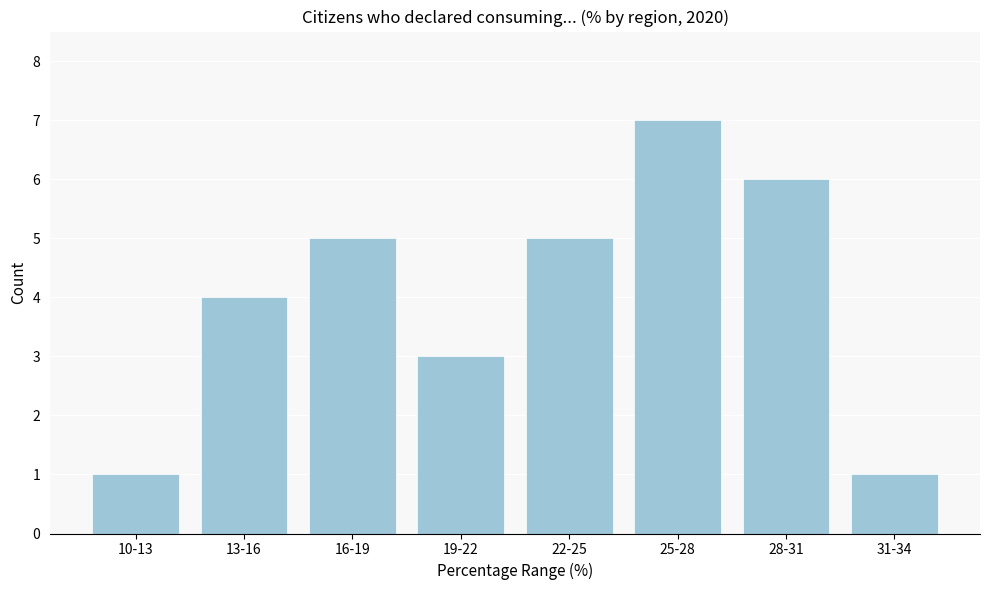

Reading left to right, transcribe all the data shown in this chart.

1	4	5	3	5	7	6	1